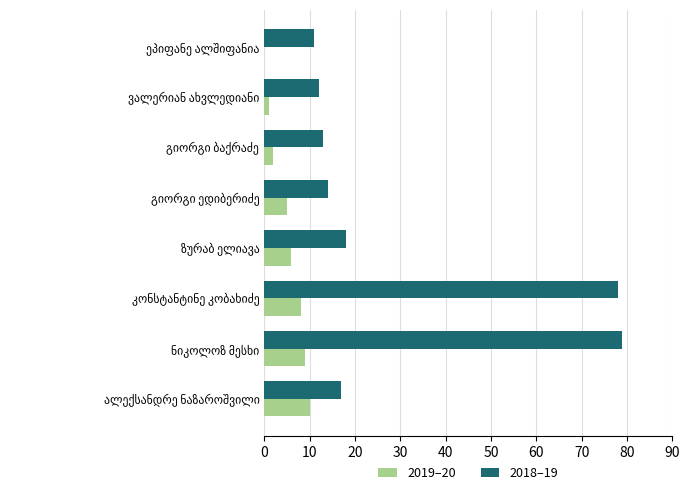

What is the maximum value for 2018–19?

79